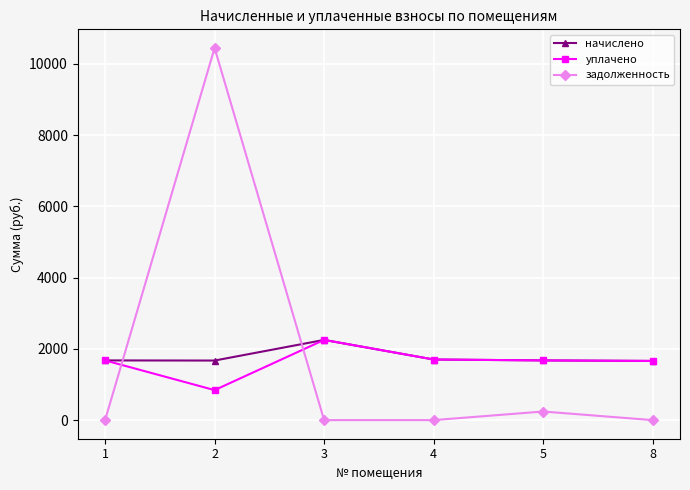

What is the difference between the начислено values at 4 and 8?

40.3